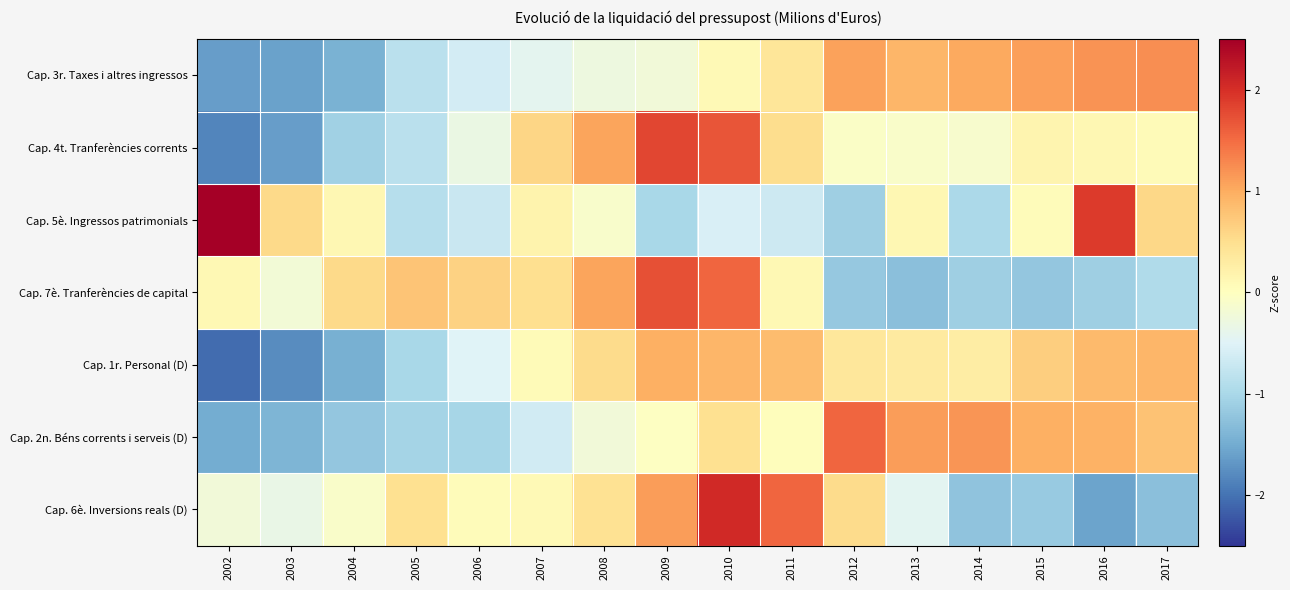

What is the smallest value displayed?

-2.1